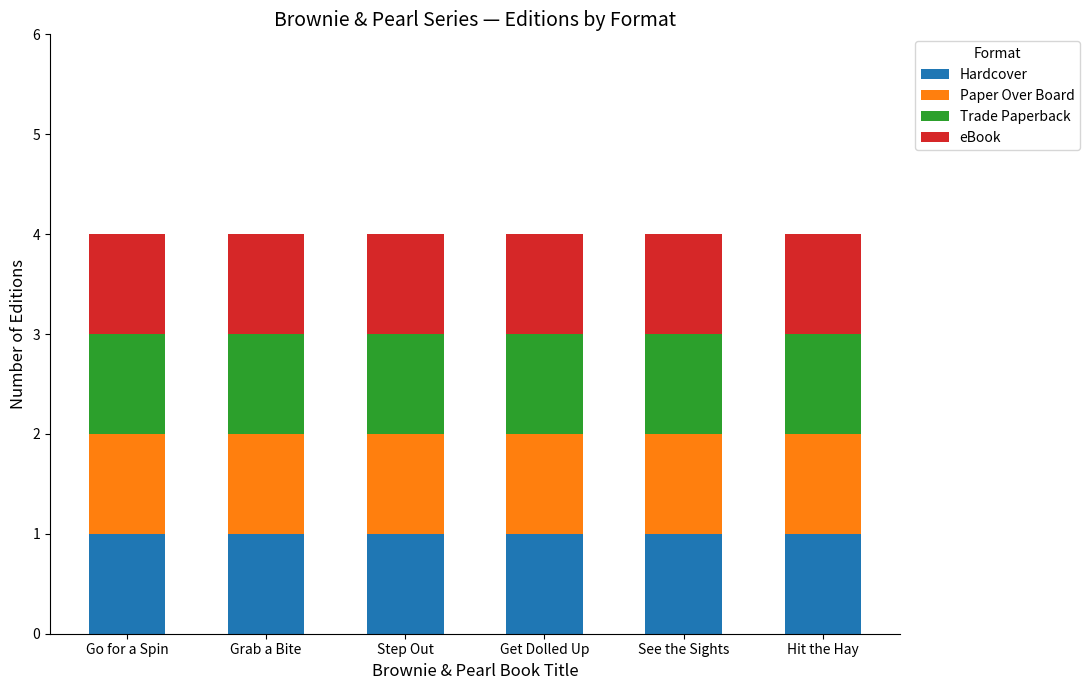

Is it true that Enhanced eBook equals 3 at Annie & Snowball (1)?

False